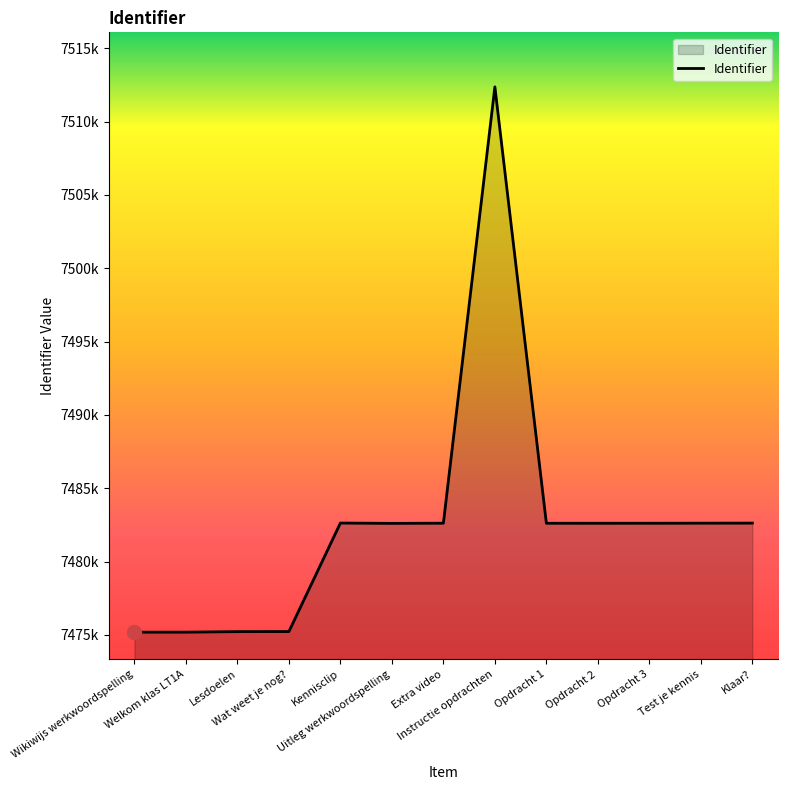

What is the difference between the maximum and minimum values?

37176